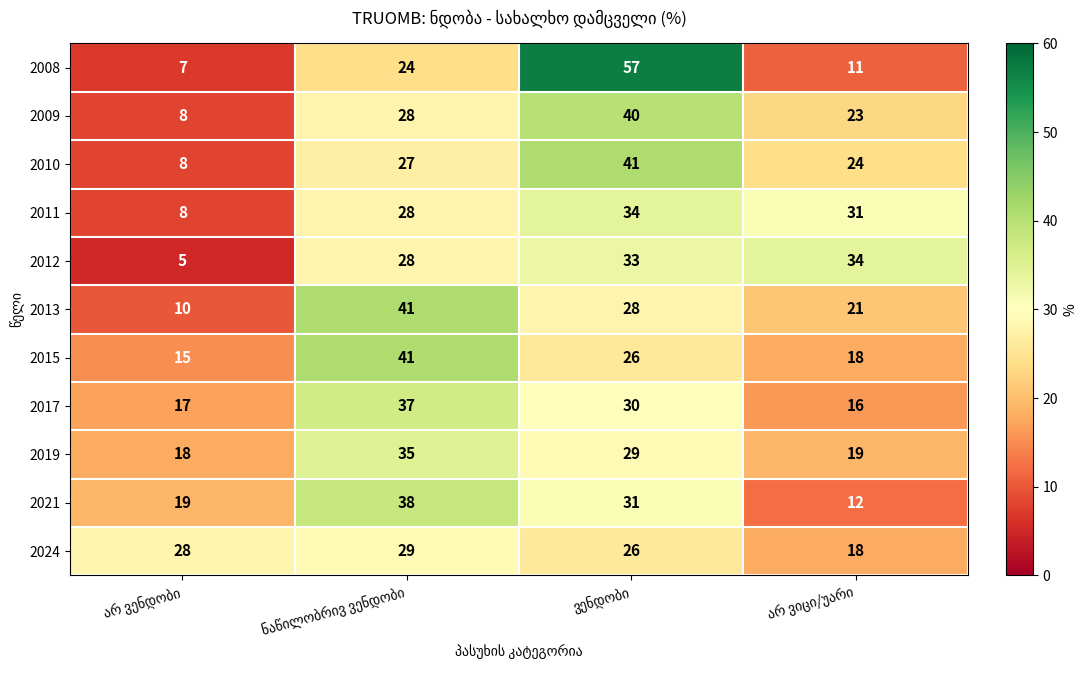

What is the difference between the second highest and minimum values in the 2015 series?

11